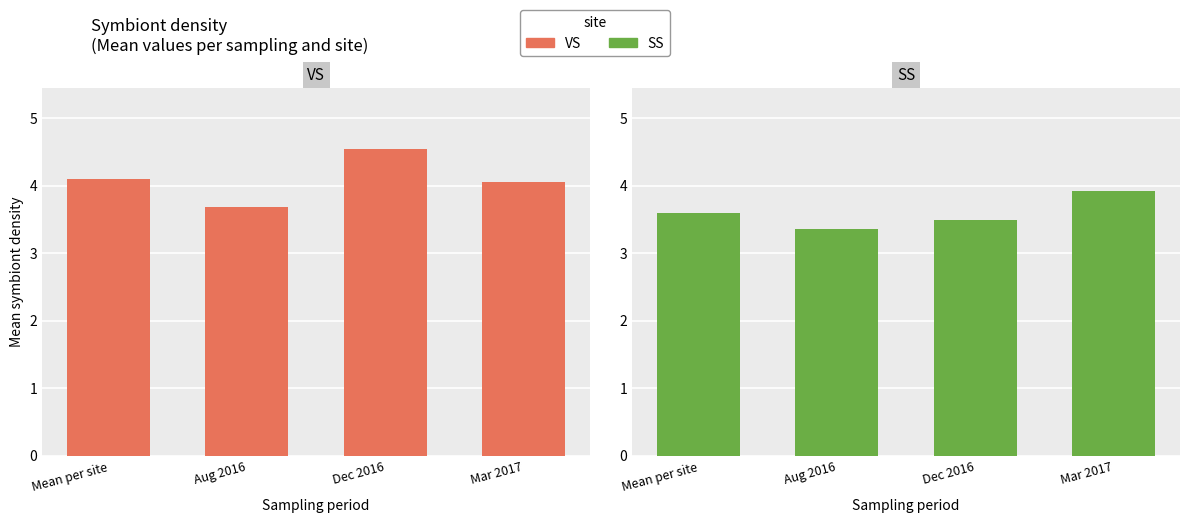

Reading left to right, transcribe all the data shown in this chart.

VS: 4.1	3.7	4.5	4.1
SS: 3.6	3.4	3.5	3.9